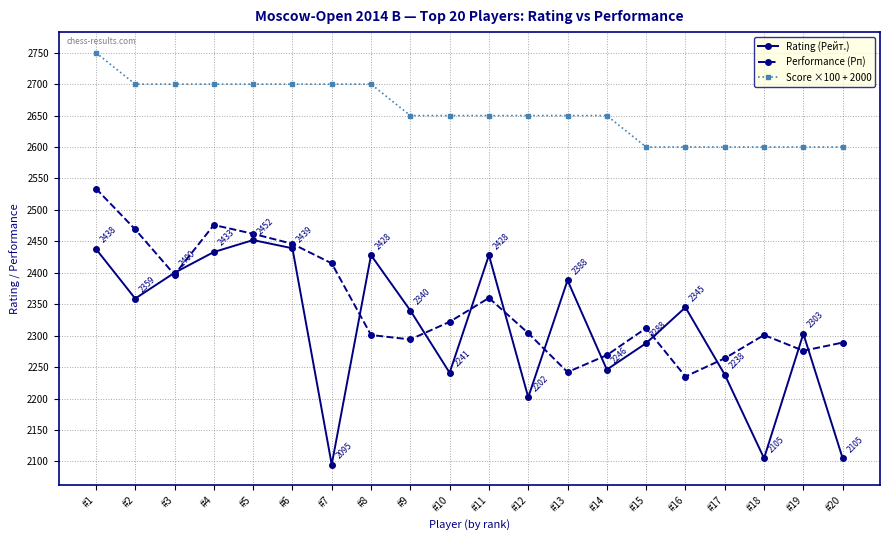

What is the minimum value for Performance (Рп)?

2235